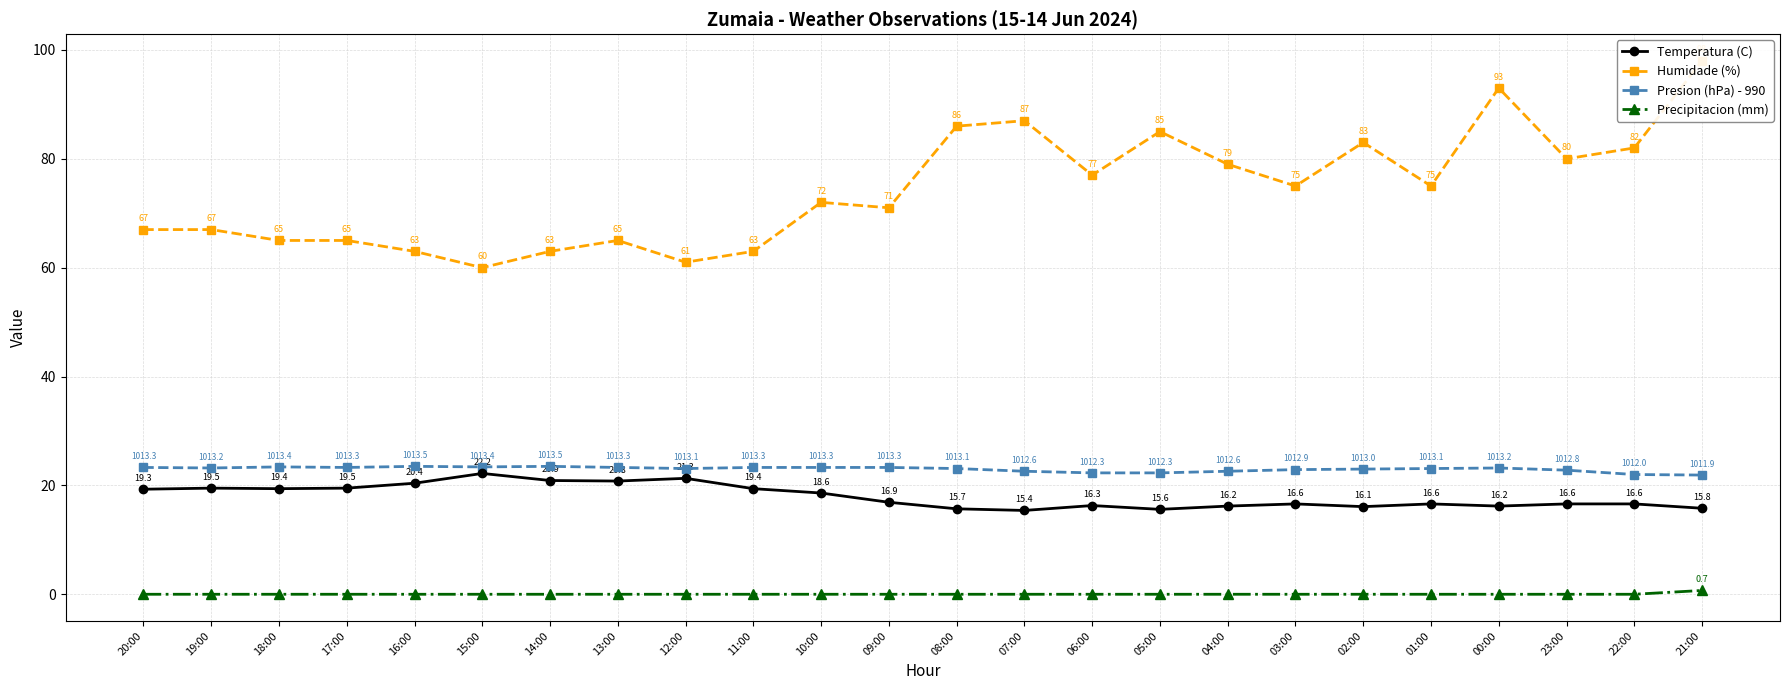

Where is the first local maximum for Presion (hPa) - 990?

18:00